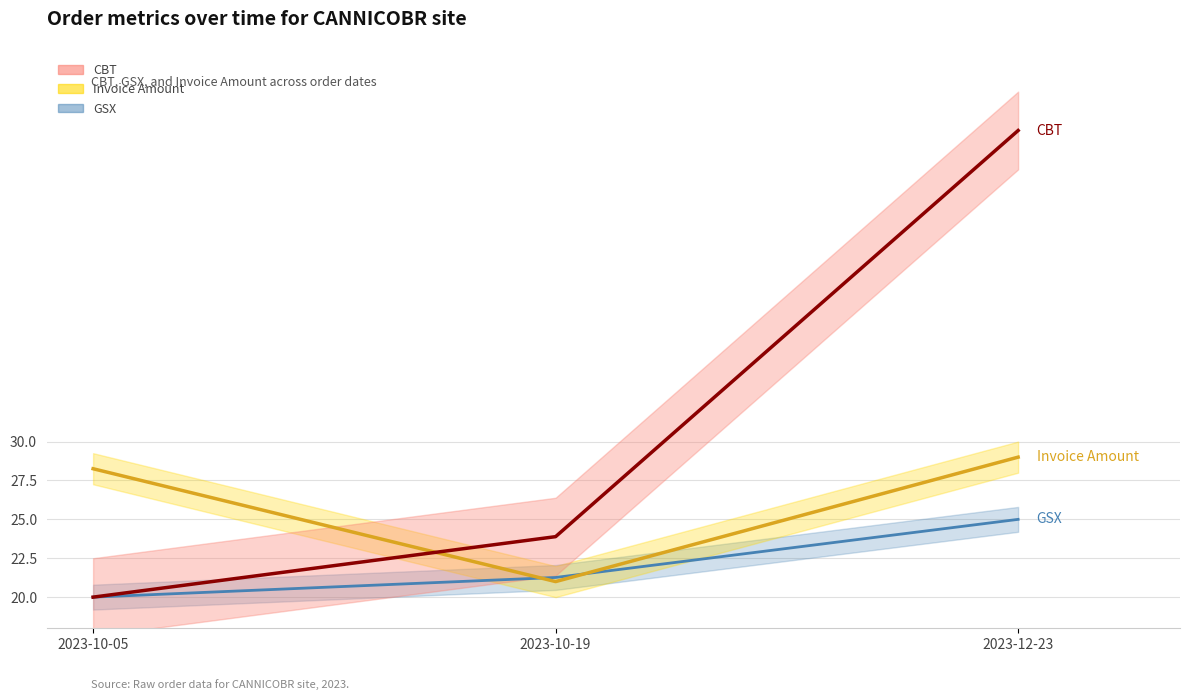

What is the spread (max minus min) of values at 2023-12-23?

25.0